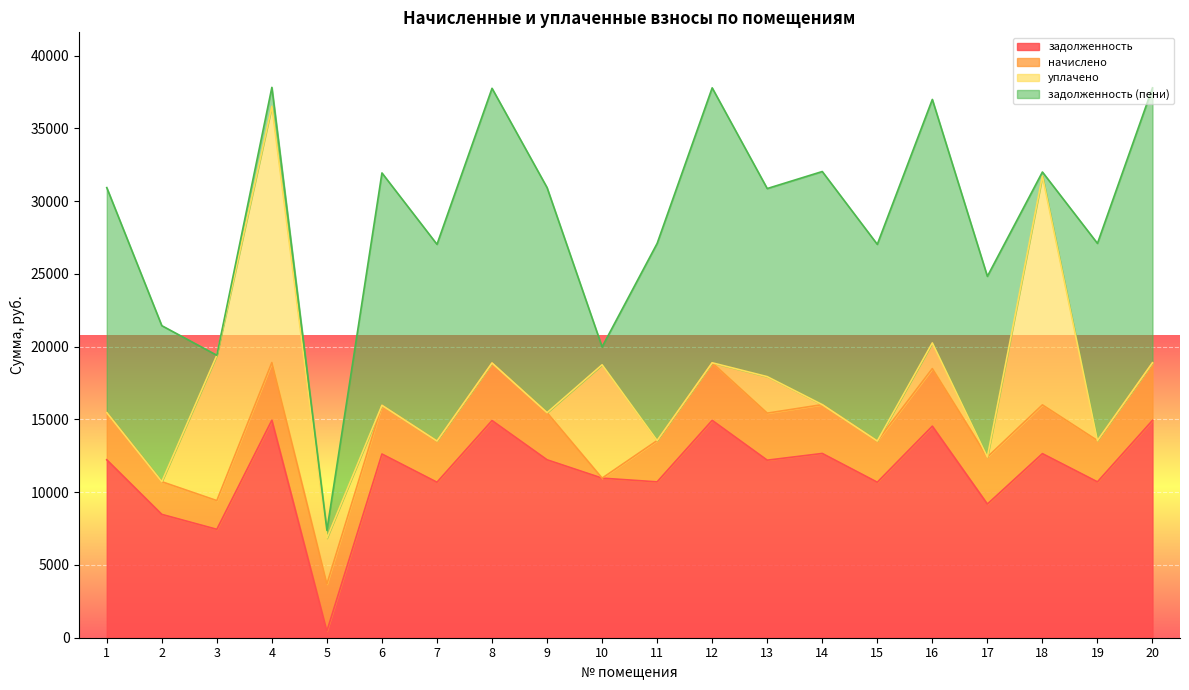

What is the value of the начислено point at the 11th from the left?

2837.3